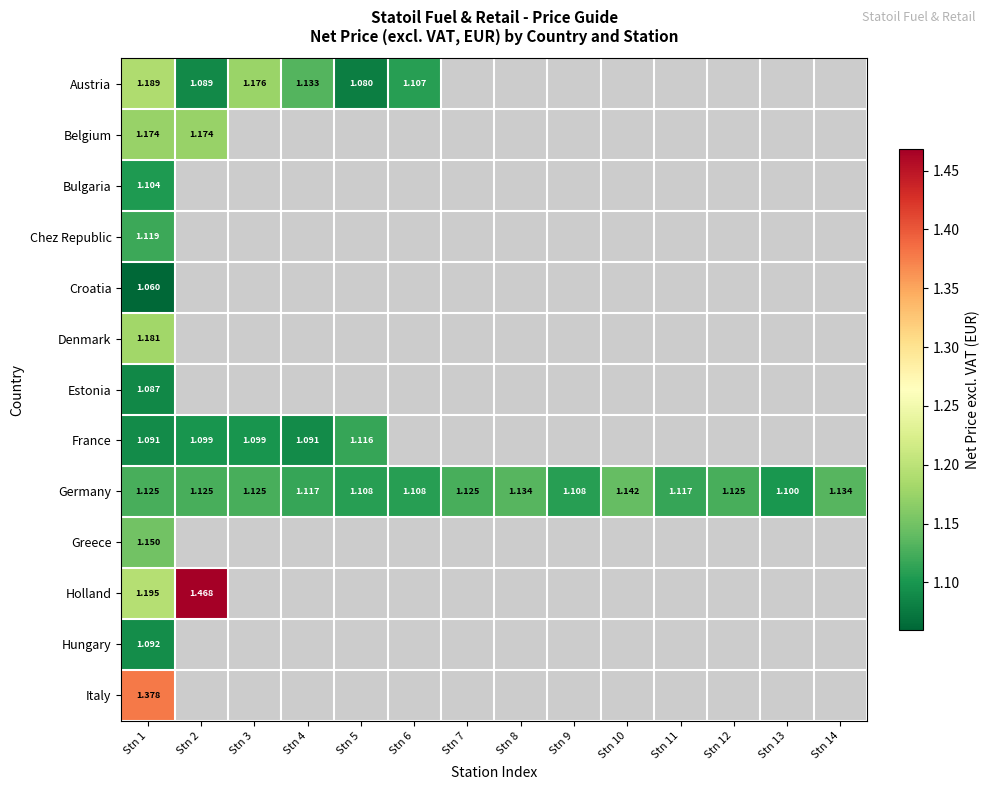

At which category is the sum across all series the highest?

Stn 1